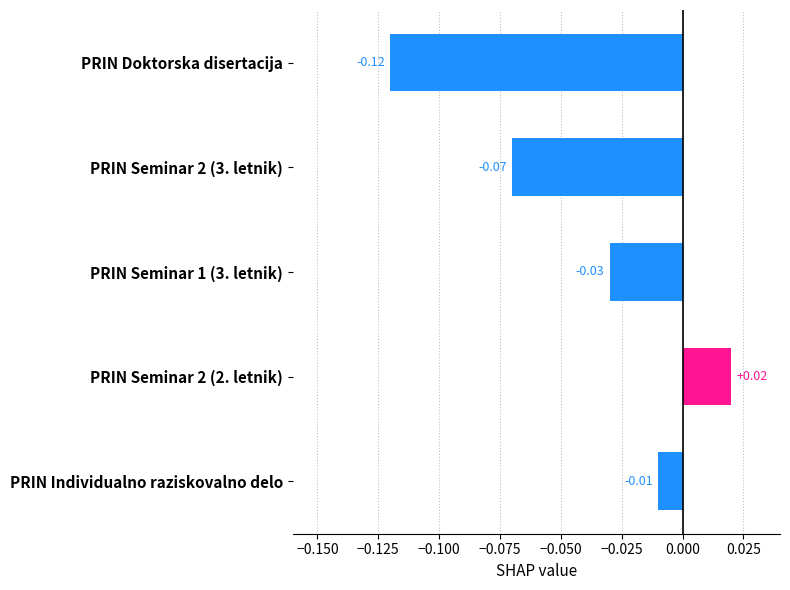

Which has a higher value, PRIN Seminar 2 (2. letnik) or PRIN Doktorska disertacija?

PRIN Seminar 2 (2. letnik)